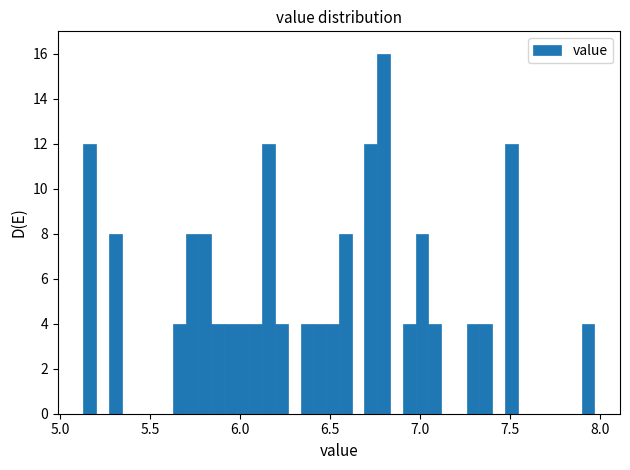

Read against the x-axis, roughly where is the centre of the tallest bar?

6.80